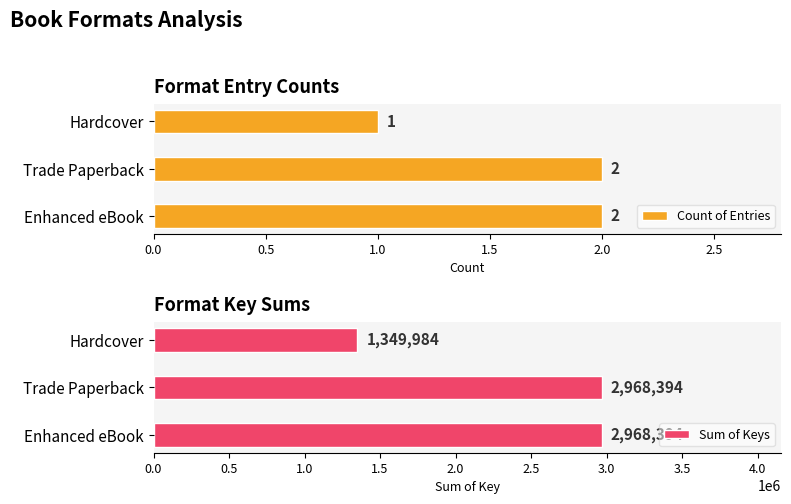

What are all the series names shown in the legend?

Count of Entries, Sum of Keys